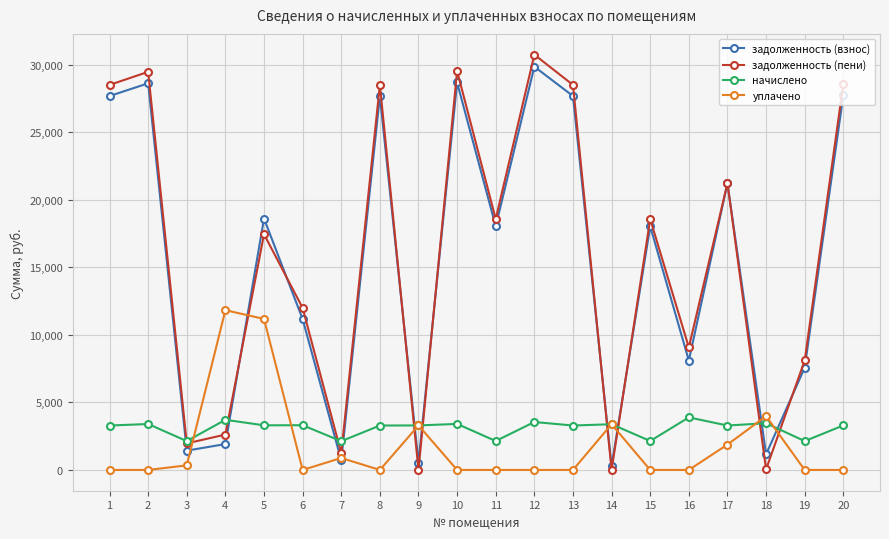

What is the total value across all series at 12?

64137.0